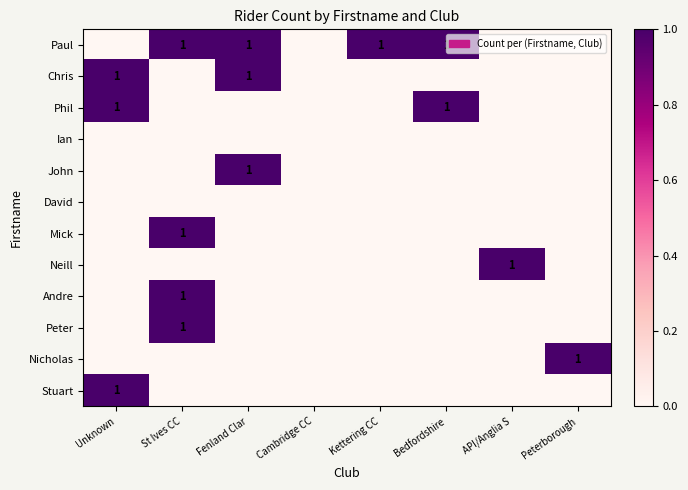

Is it true that Mick equals 0 at St Ives CC?

False